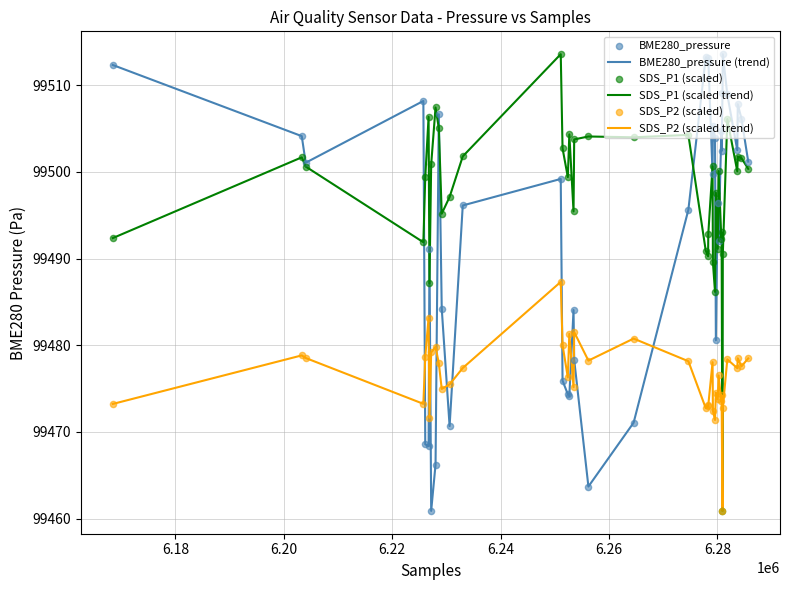

Which series has the largest total across all categories?

SDS_P1 (scaled trend)